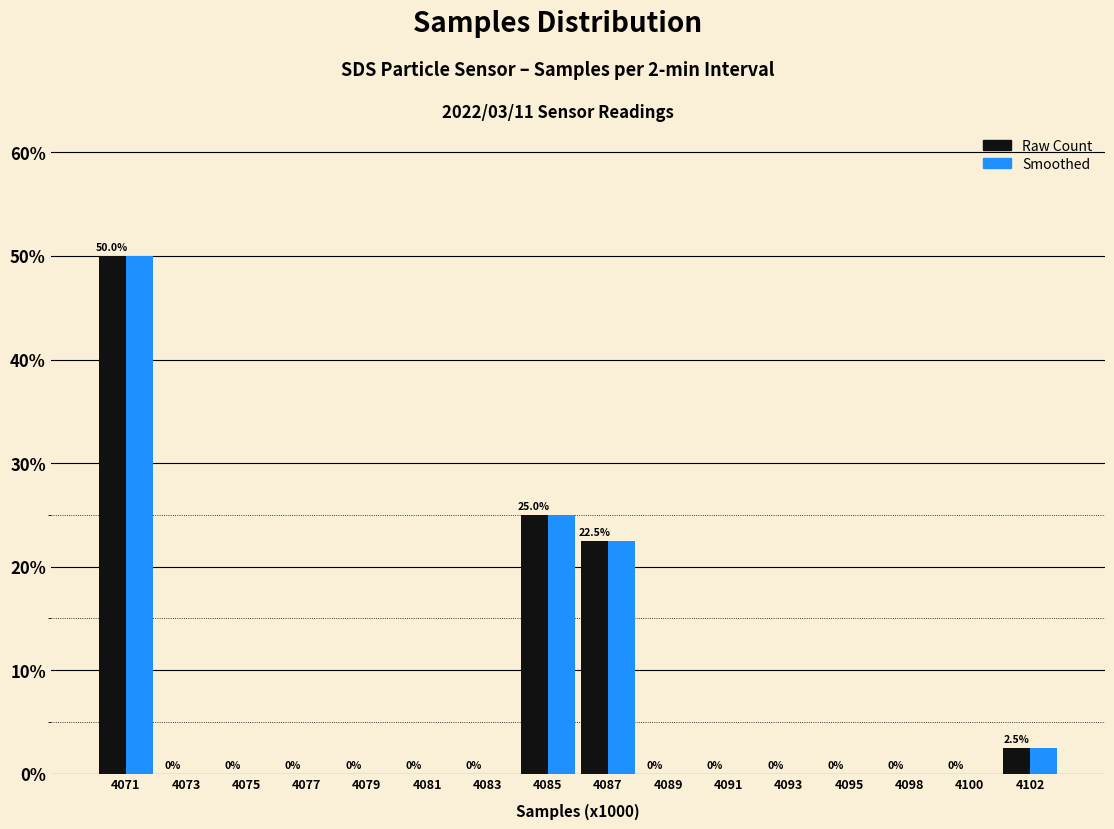

Reading right to left, list all the values displayed in this chart.

Samples Distribution: 4102=2.5	4100=0.0	4098=0.0	4095=0.0	4093=0.0	4091=0.0	4089=0.0	4087=22.5	4085=25.0	4083=0.0	4081=0.0	4079=0.0	4077=0.0	4075=0.0	4073=0.0	4071=50.0
Smoothed: 4102=2.5	4100=0.0	4098=0.0	4095=0.0	4093=0.0	4091=0.0	4089=0.0	4087=22.5	4085=25.0	4083=0.0	4081=0.0	4079=0.0	4077=0.0	4075=0.0	4073=0.0	4071=50.0